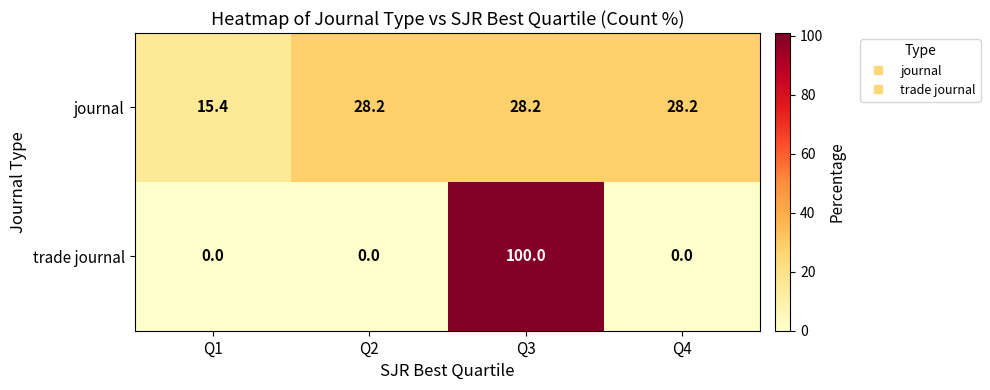

Which series changed the most between Q1 and Q2?

journal